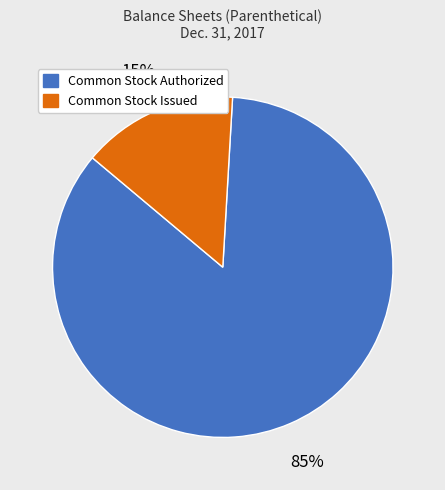

Which has a higher value, Common Stock Authorized or Common Stock Issued?

Common Stock Authorized